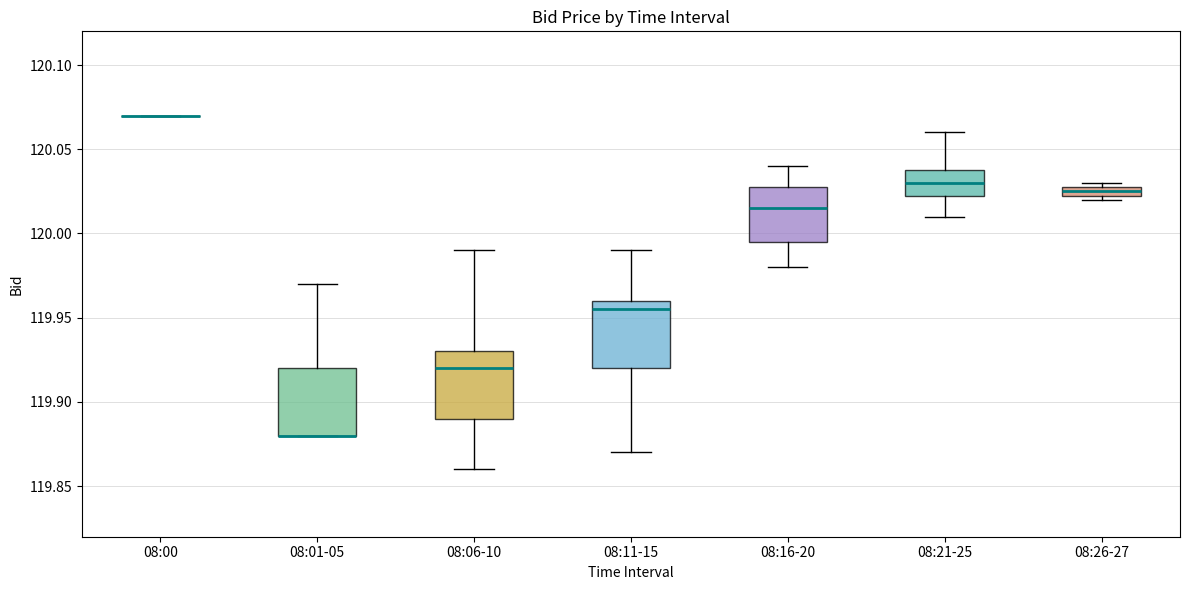

Where is the upper edge of the box for 08:01-05 on the y-axis? The values are not printed on the chart, so give them approximately, as read against the axis.

119.920